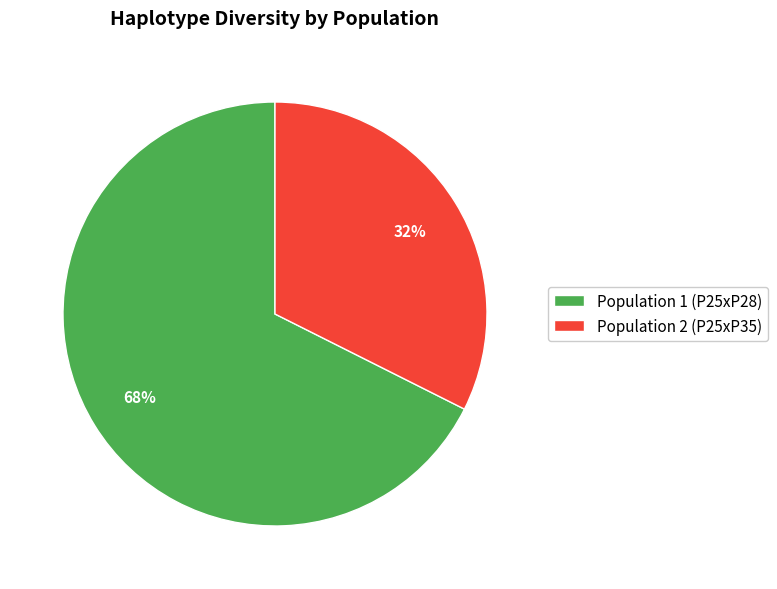

Is it true that Population 1 (P25xP28) is 76% of the pie?

False